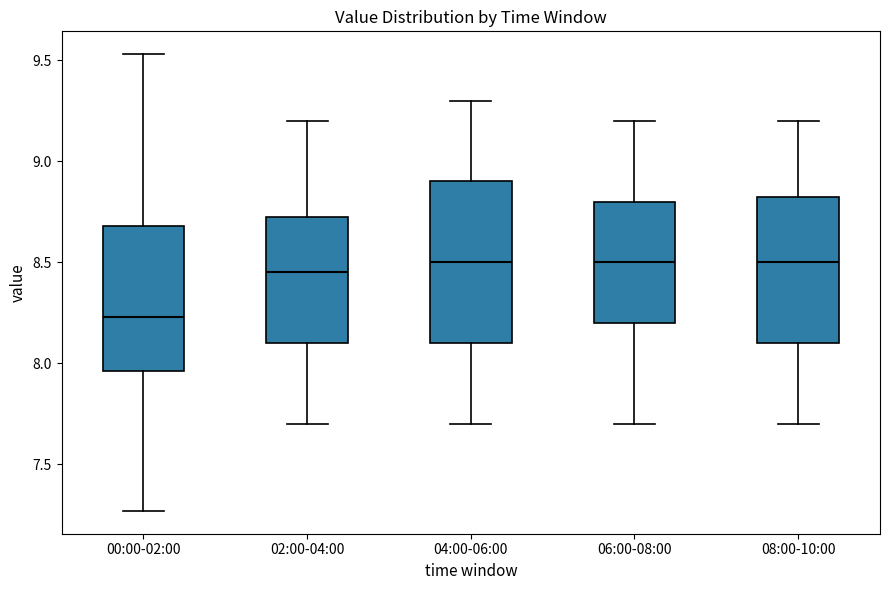

Reading left to right, read every box against the y-axis: the position of its median line, the range the box covers, and the ends of its whiskers. The values are not printed on the chart, so give them approximately, as read against the axis.

00:00-02:00: median 8.25, box 7.95 to 8.70, whiskers 7.25 to 9.55
02:00-04:00: median 8.45, box 8.10 to 8.75, whiskers 7.70 to 9.20
04:00-06:00: median 8.50, box 8.10 to 8.90, whiskers 7.70 to 9.30
06:00-08:00: median 8.50, box 8.20 to 8.80, whiskers 7.70 to 9.20
08:00-10:00: median 8.50, box 8.10 to 8.85, whiskers 7.70 to 9.20